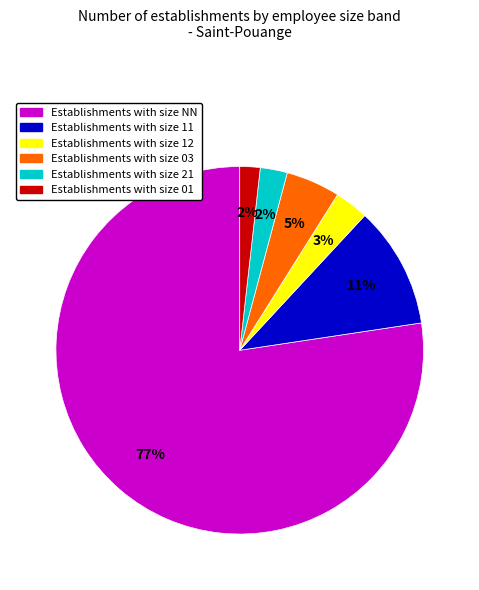

Does any single category account for the majority?

Yes